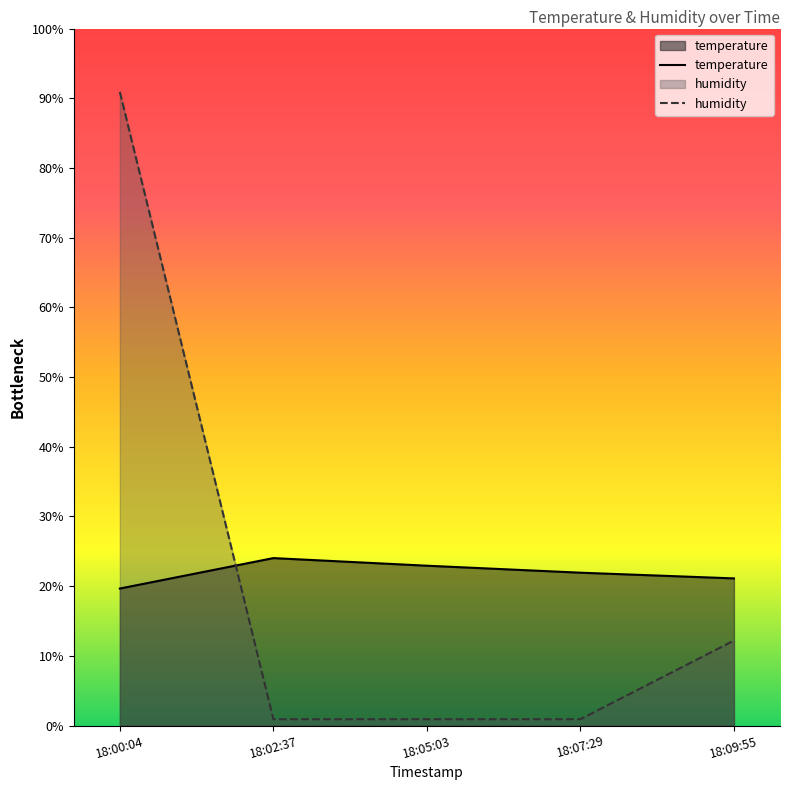

What is the label of the 1st point from the right?

18:09:55